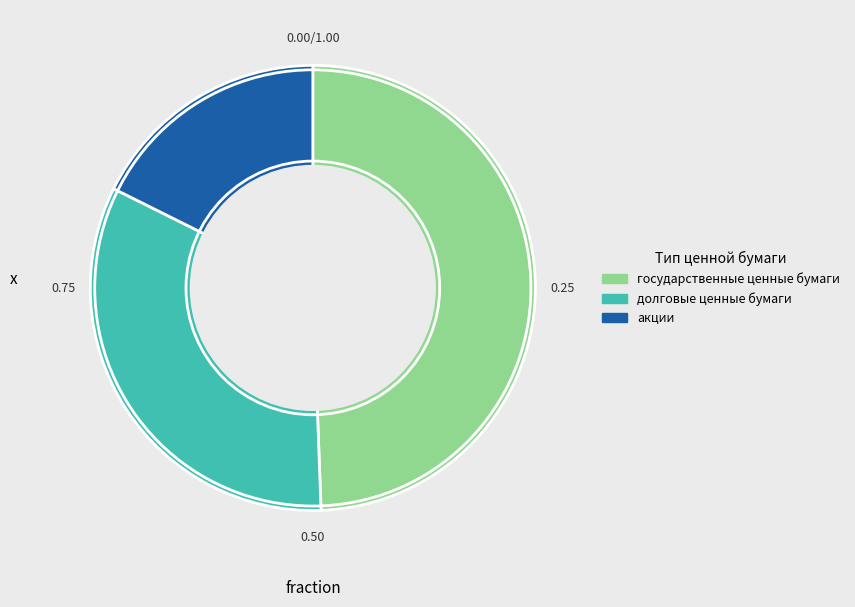

Which slice is the largest?

государственные ценные бумаги